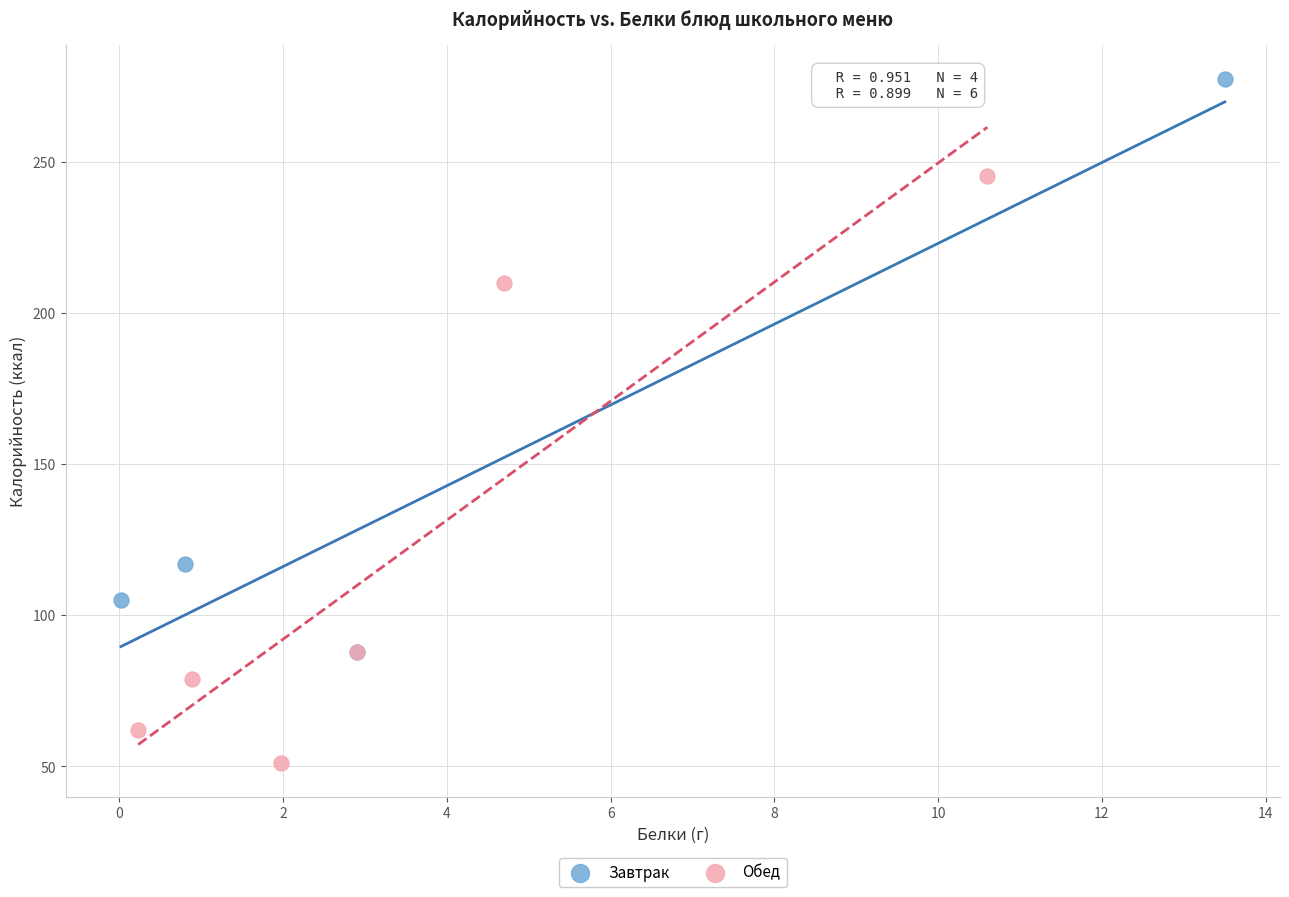

Which series contains the lowest Y value?

Обед